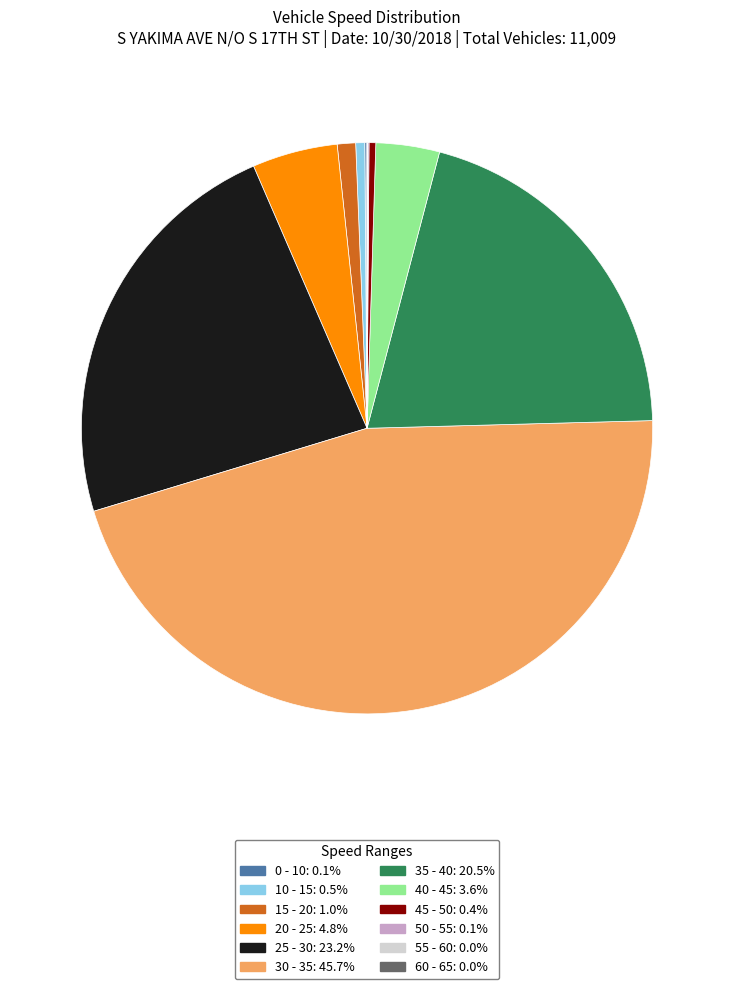

Which slice is the largest?

30 - 35